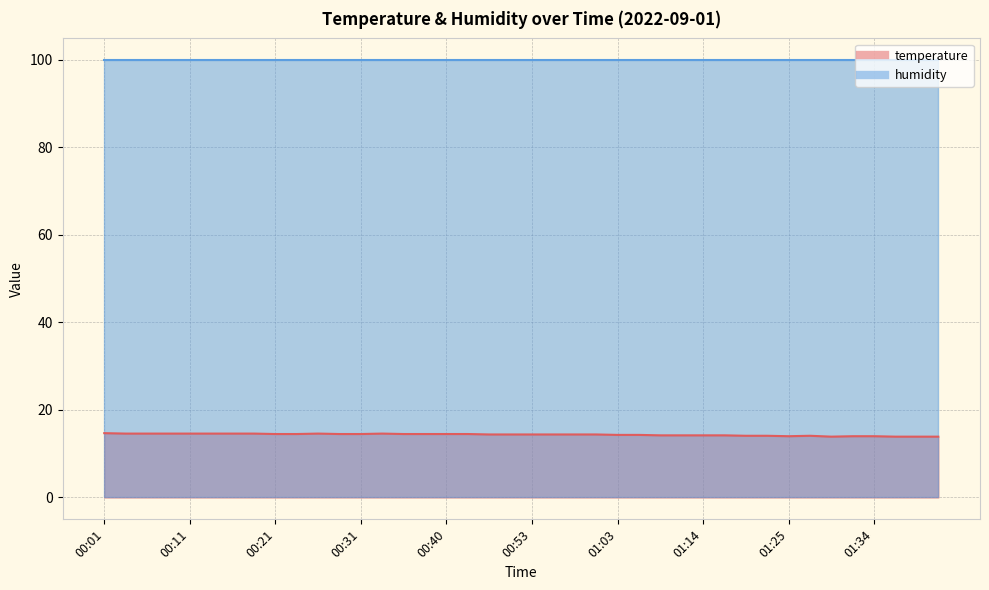

Rank the categories by value from highest to lowest.

00:01, 00:03, 00:06, 00:08, 00:11, 00:13, 00:16, 00:18, 00:26, 00:33, 00:21, 00:23, 00:28, 00:31, 00:36, 00:38, 00:40, 00:46, 00:48, 00:51, 00:53, 00:56, 00:58, 01:00, 01:03, 01:05, 01:08, 01:11, 01:14, 01:16, 01:19, 01:22, 01:27, 01:25, 01:32, 01:34, 01:30, 01:37, 01:39, 01:42